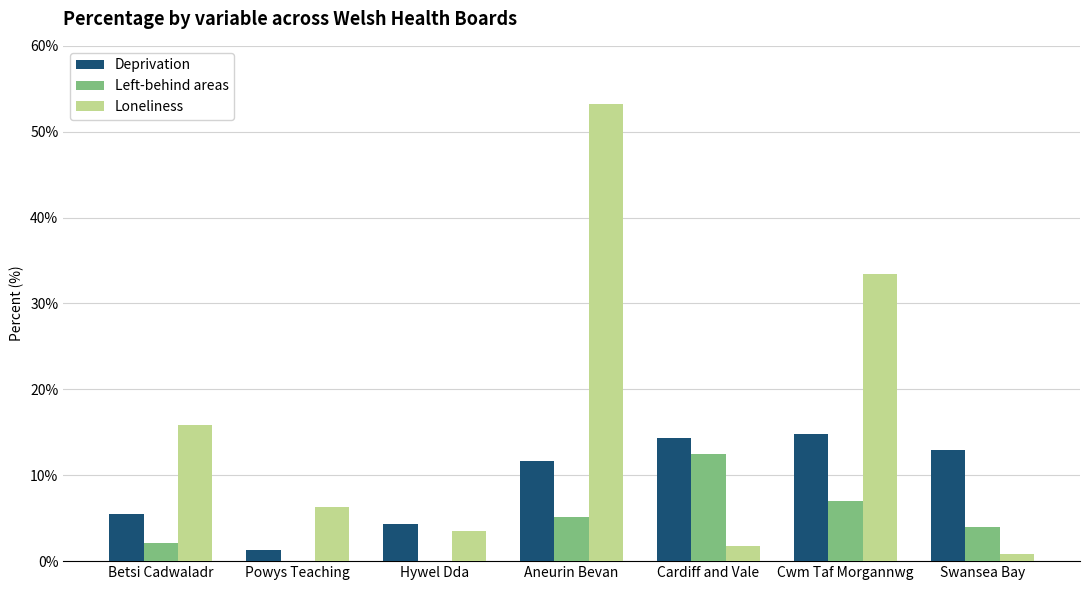

Count the number of data series in this chart.

3